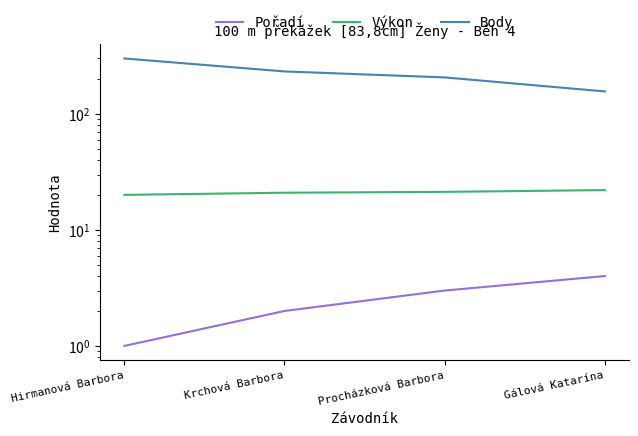

At which category does the chart reach its minimum across all series?

Hirmanová Barbora